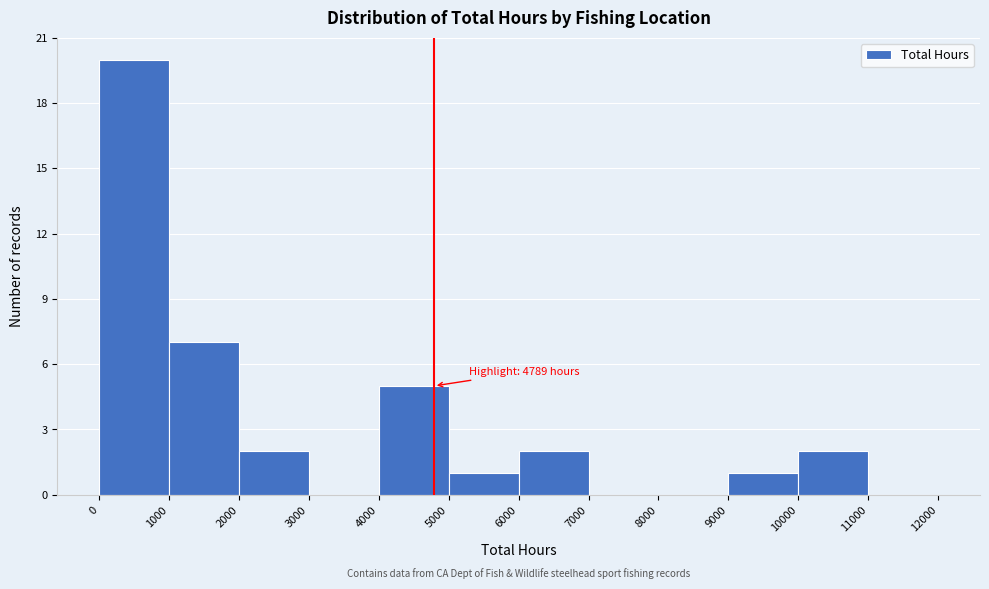

Over which range of the x-axis is the bar tallest?

0 to 1000